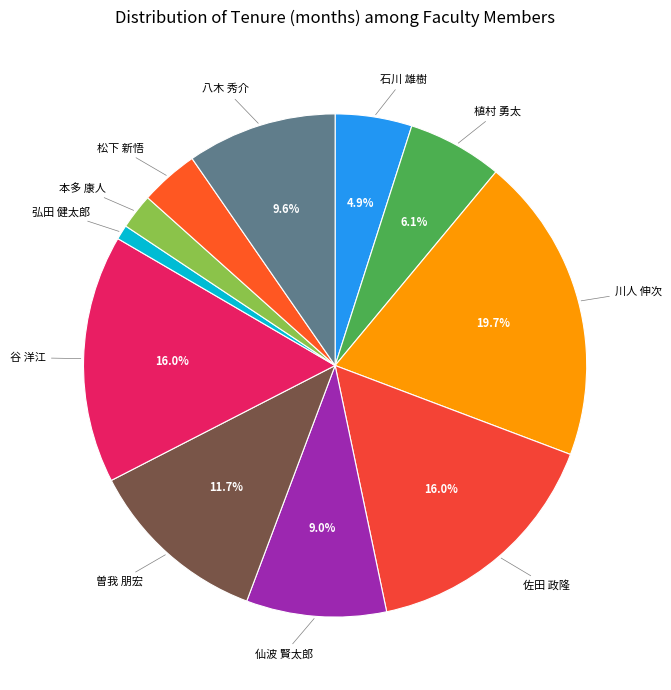

What is the ratio of the value at 松下 新悟 to the value at 本多 康人?

1.7